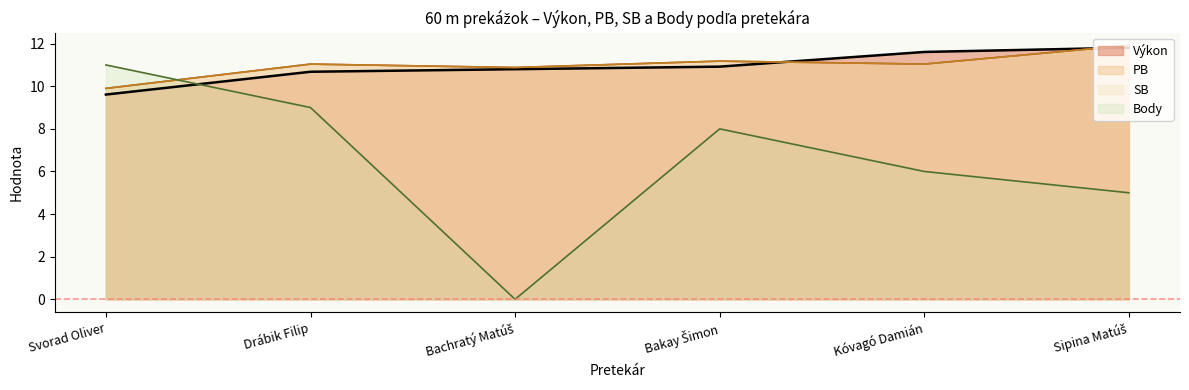

True or false: SB has more than 2 points higher than both neighbors.

False